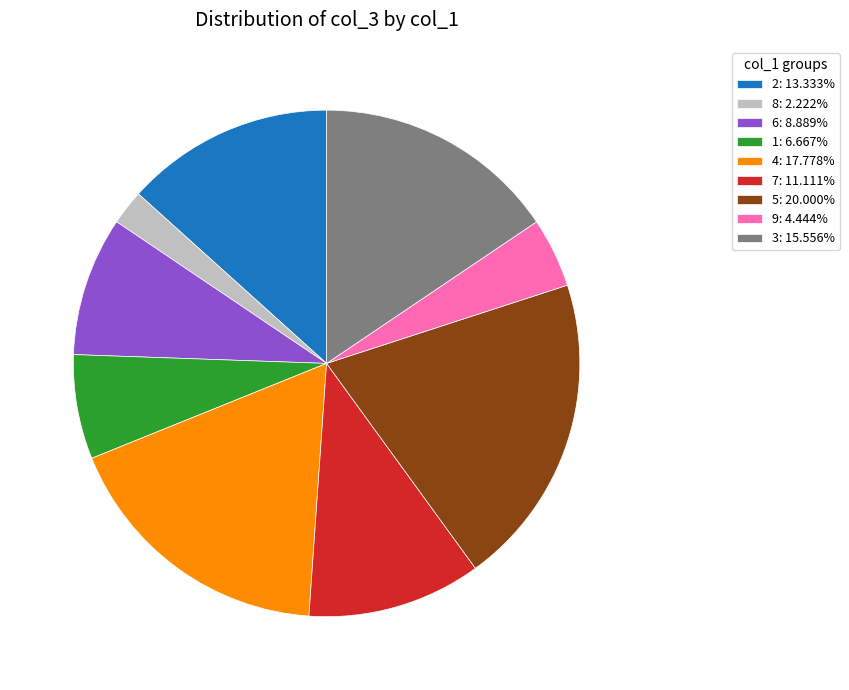

Is there a majority slice in this chart?

No